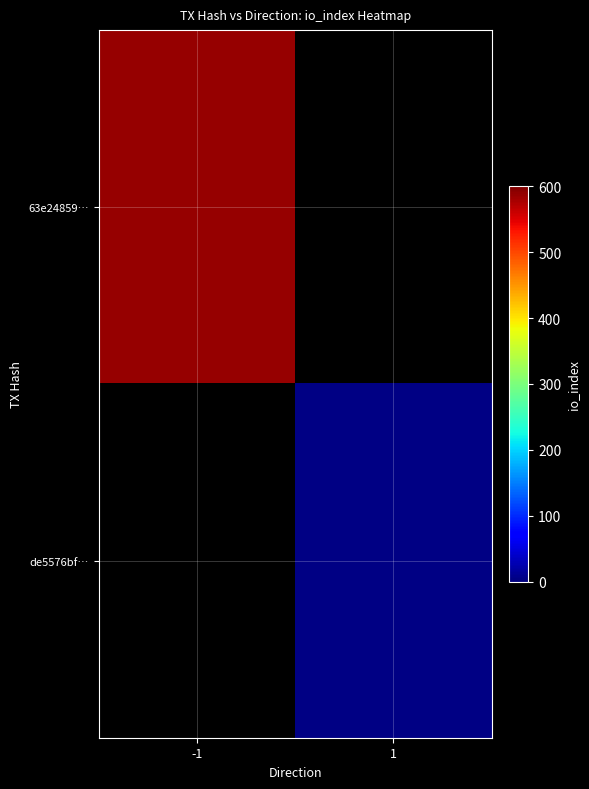

The value of 63e24859… at -1 is 588.0. True or false?

True